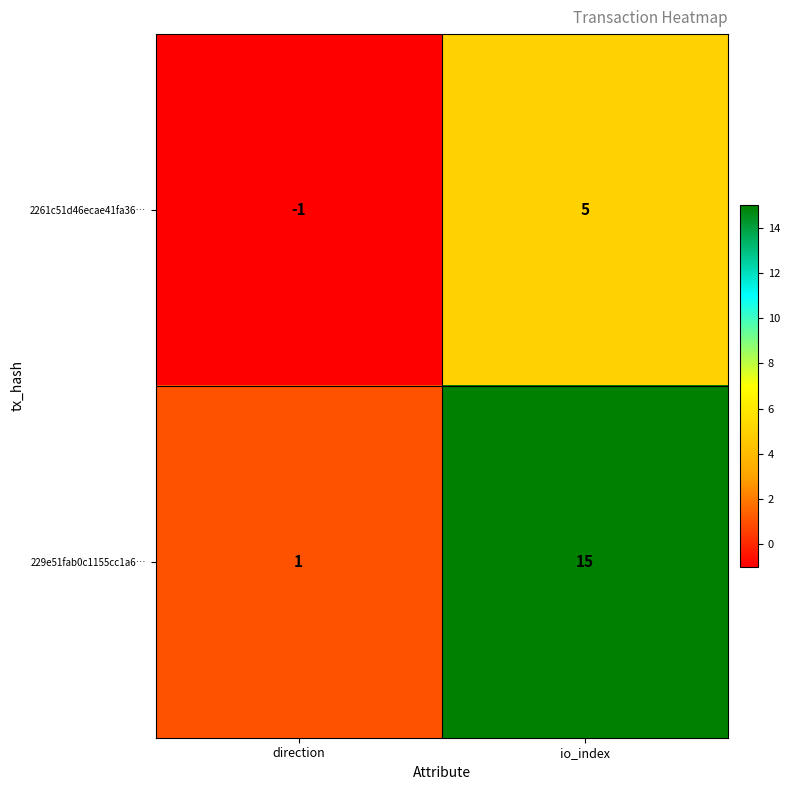

What is the spread (max minus min) of values at direction?

2